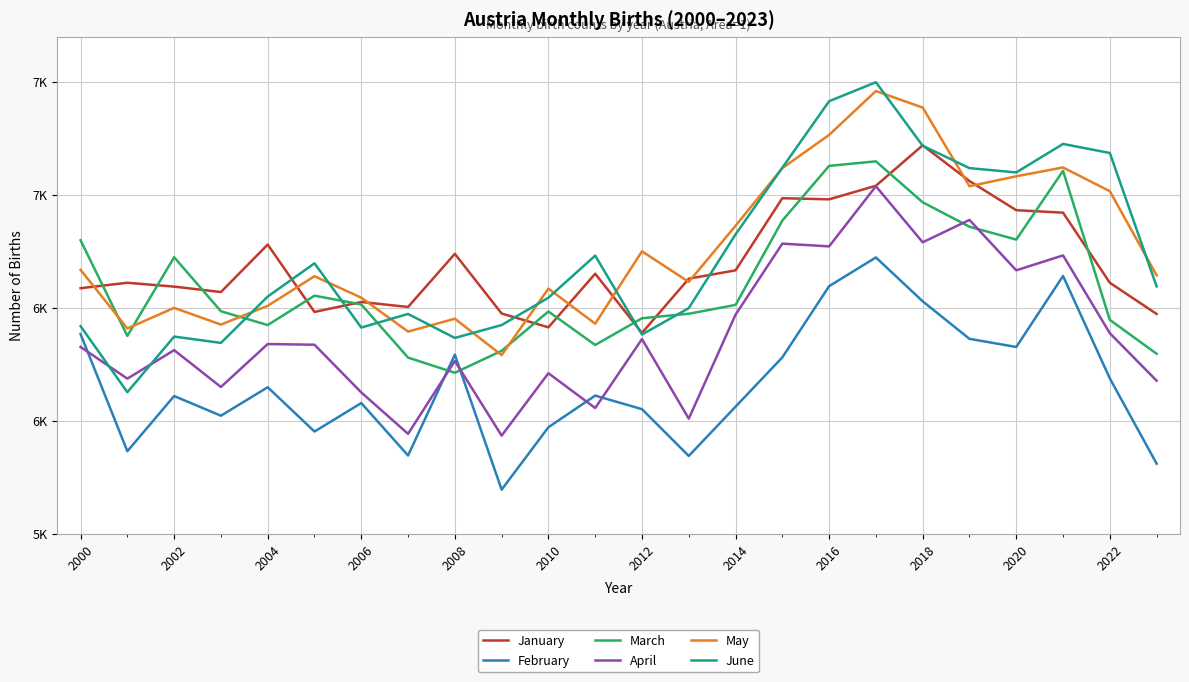

Does the chart display data point markers on the line(s)?

No